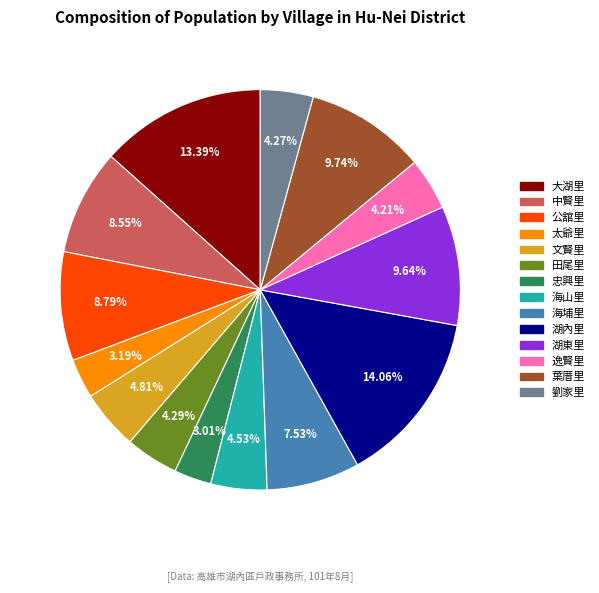

To the nearest percent, what is the difference between the largest and smallest slice percentages?

11%